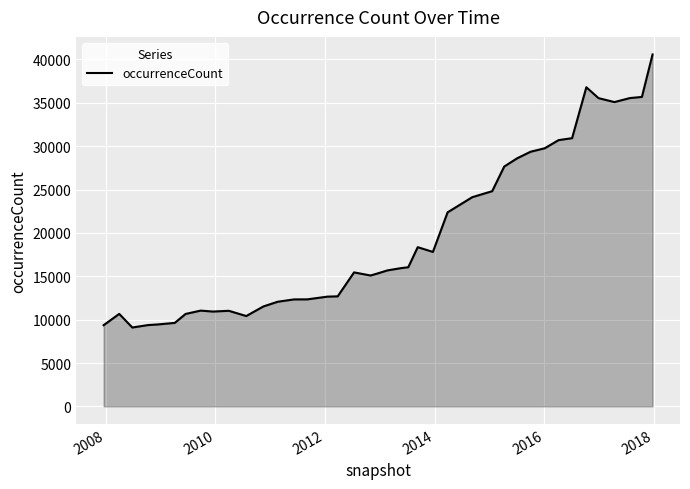

What is the difference between the maximum and minimum values?

31483